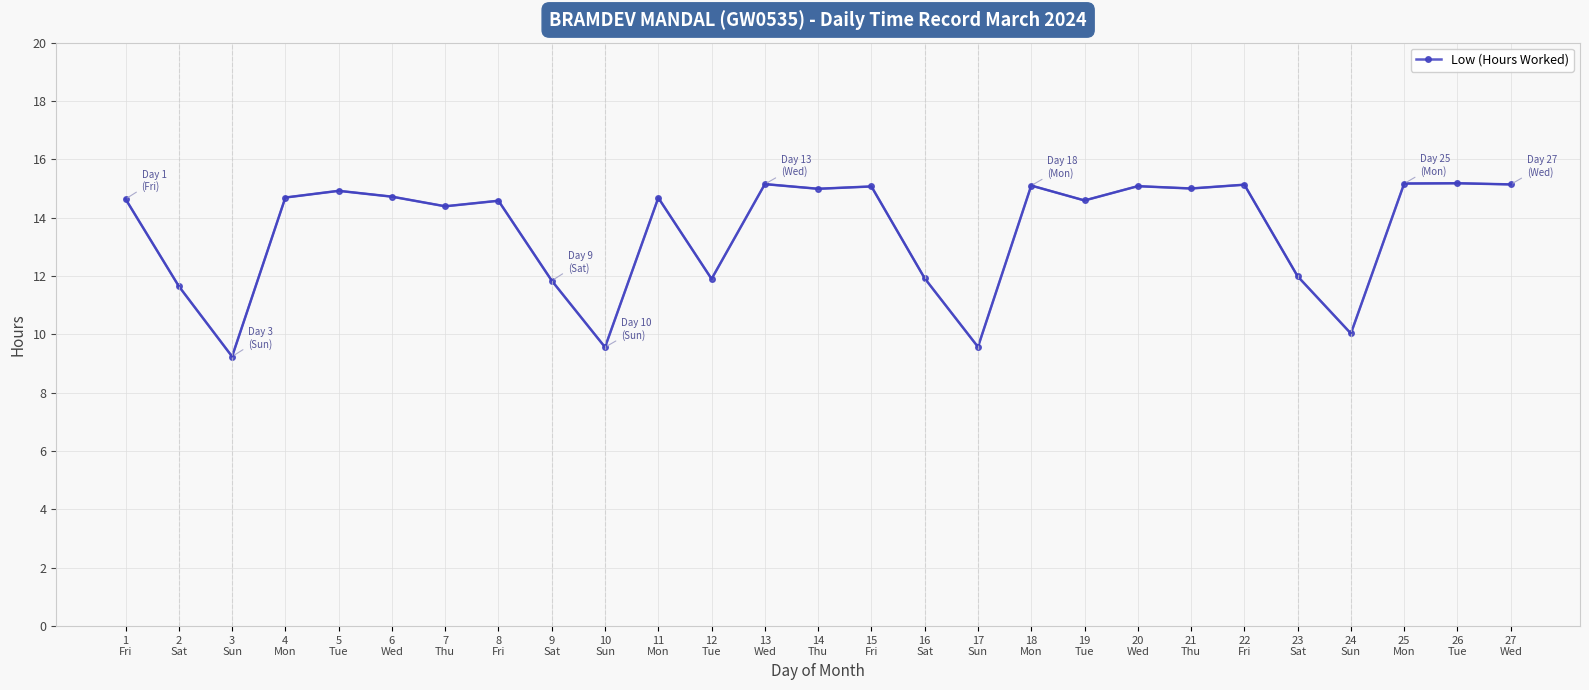

How many data points are above 14?

18